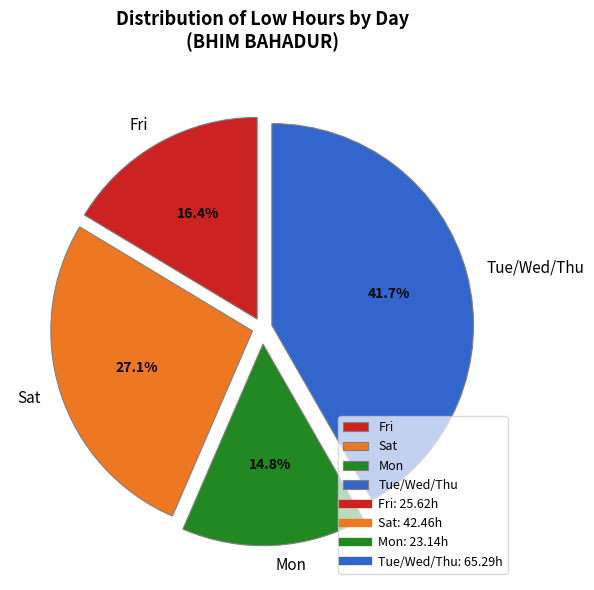

How much of the chart is everything except Mon?

85.2%